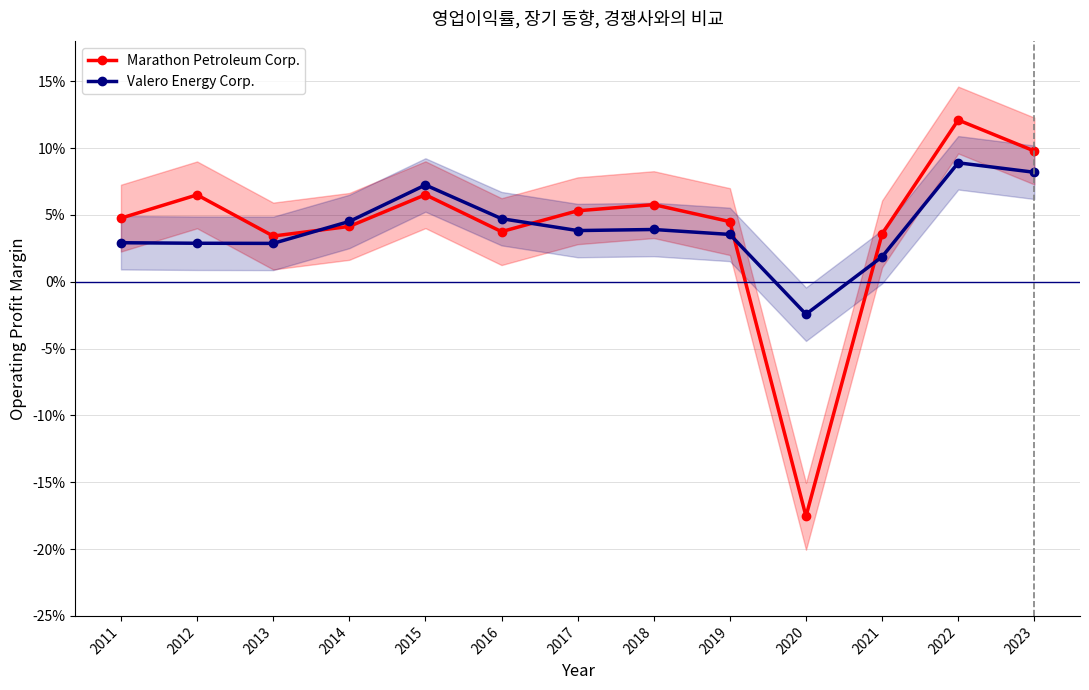

Which series has the widest spread of values?

Marathon Petroleum Corp.